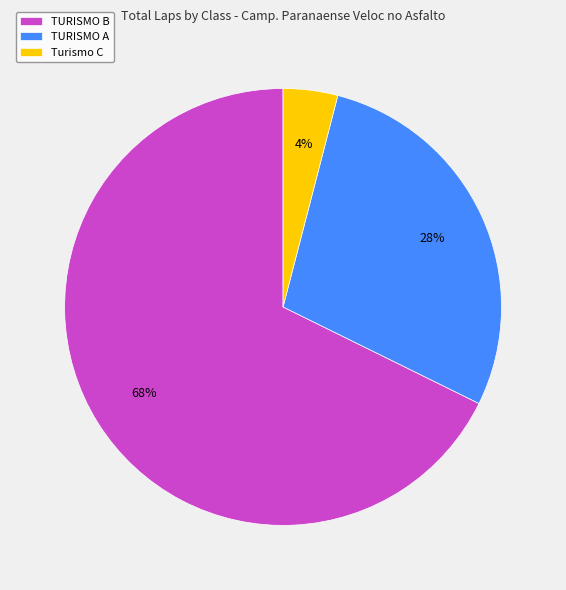

Does TURISMO B account for over 50% of the chart?

Yes